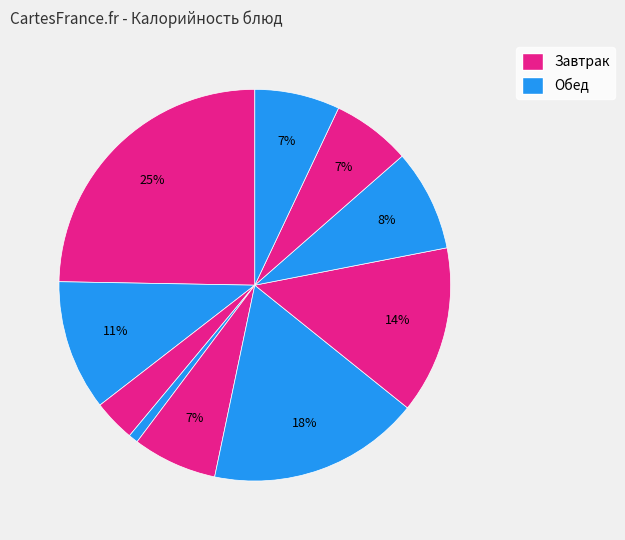

How many slices are in this pie chart?

10